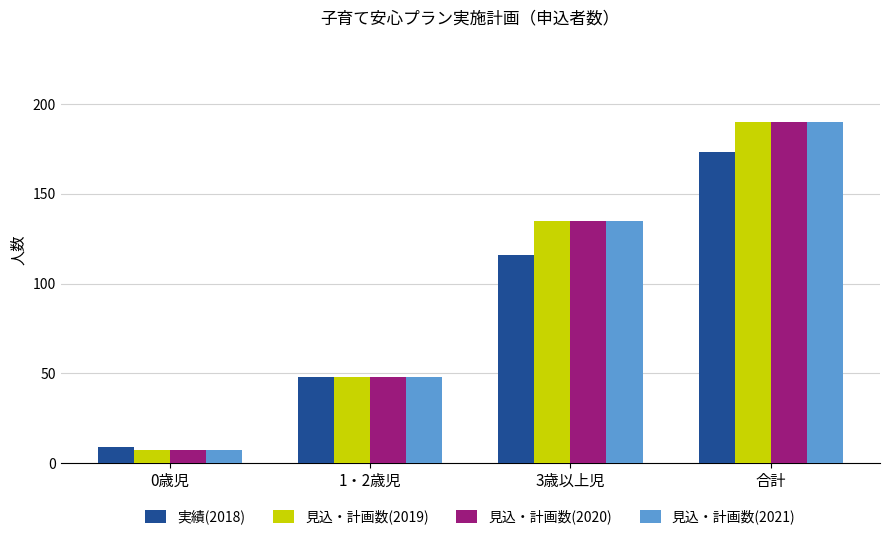

Count the number of data series in this chart.

4